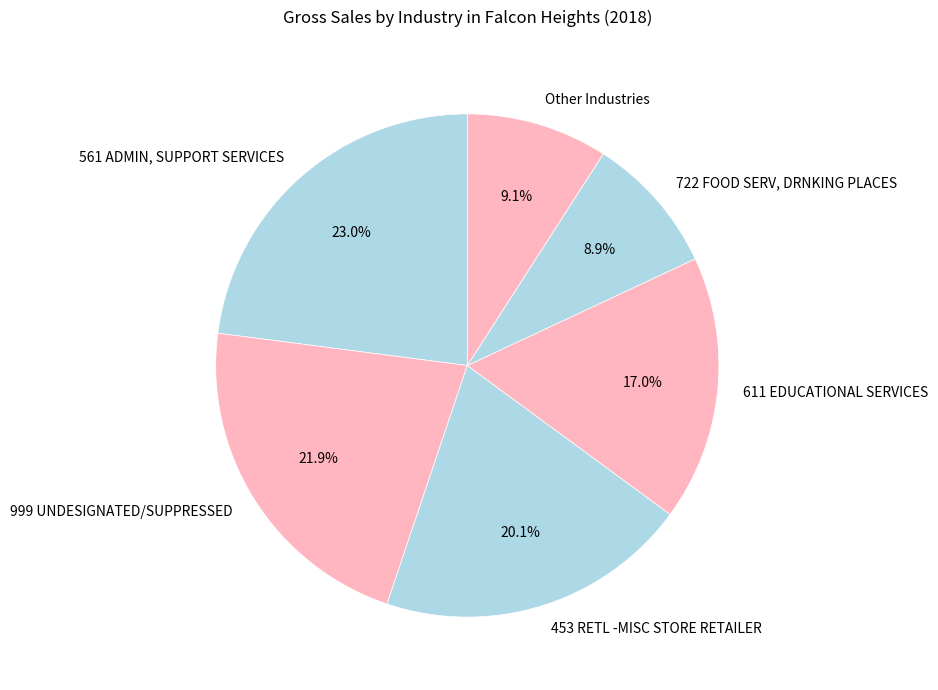

Which has a higher value, 999 UNDESIGNATED/SUPPRESSED or 611 EDUCATIONAL SERVICES?

999 UNDESIGNATED/SUPPRESSED